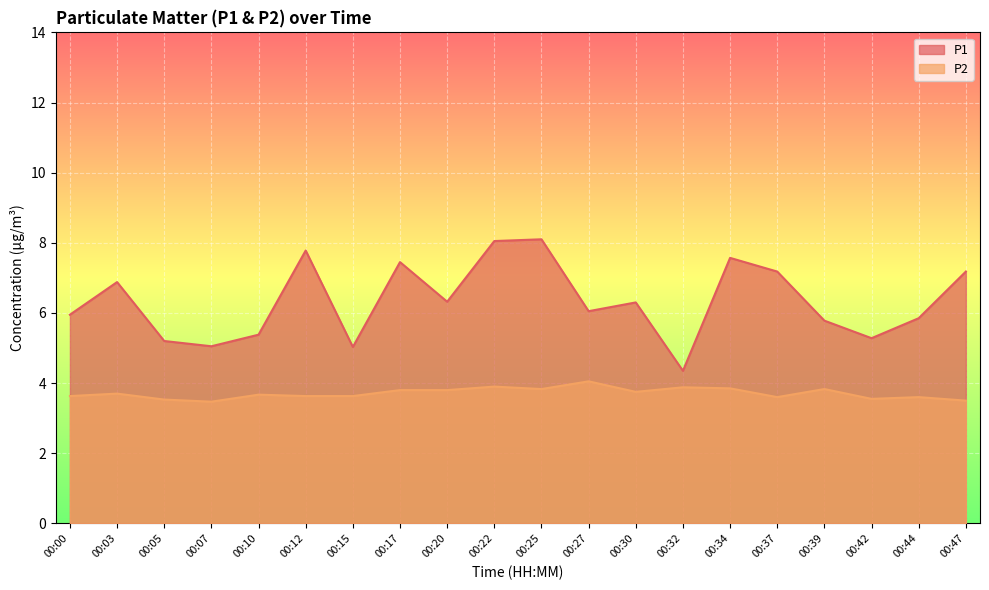

What are all the series names shown in the legend?

P1, P2